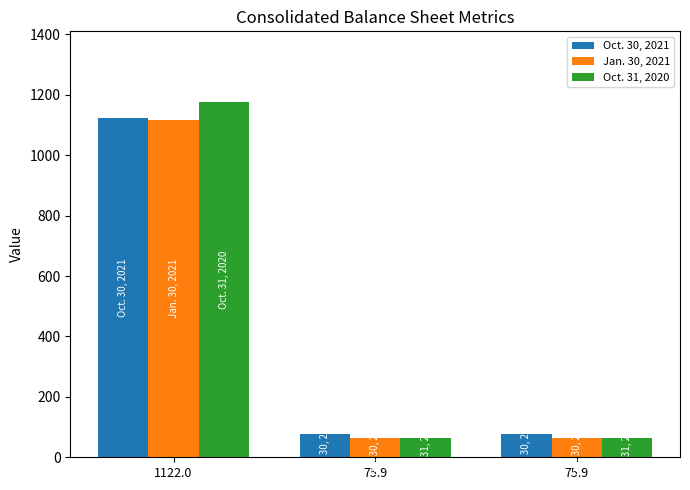

Reading right to left, extract all data points from this chart.

Oct. 30, 2021: 75.9=75.9	75.9=75.9	1122.0=1122.0
Jan. 30, 2021: 75.9=65.3	75.9=65.3	1122.0=1117.7
Oct. 31, 2020: 75.9=65.2	75.9=65.2	1122.0=1175.3